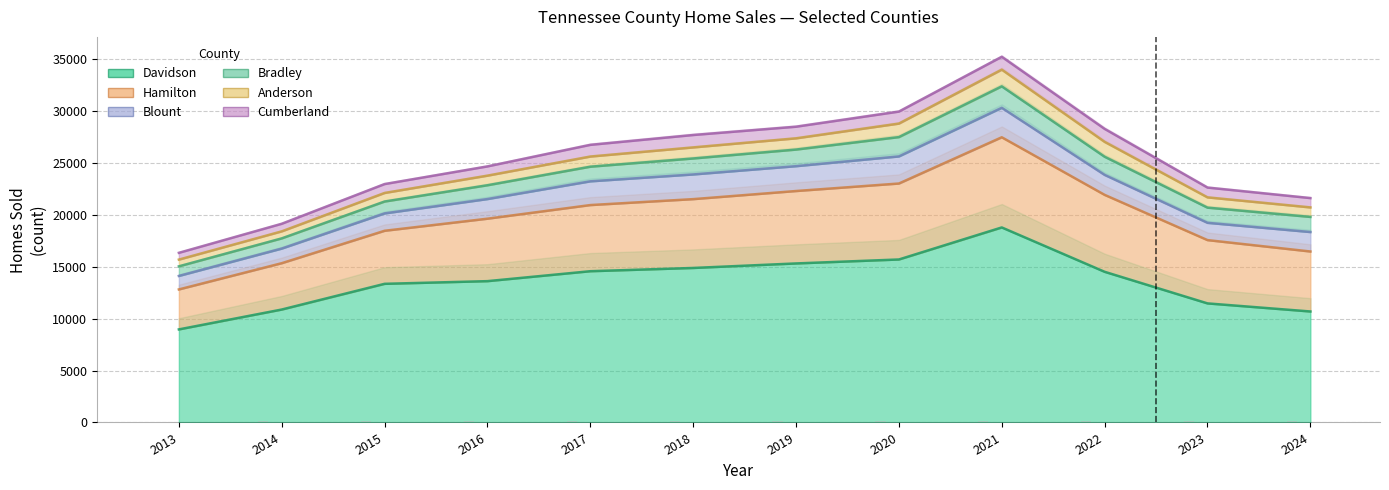

Is it true that Davidson equals 2524.9 at 2023?

False